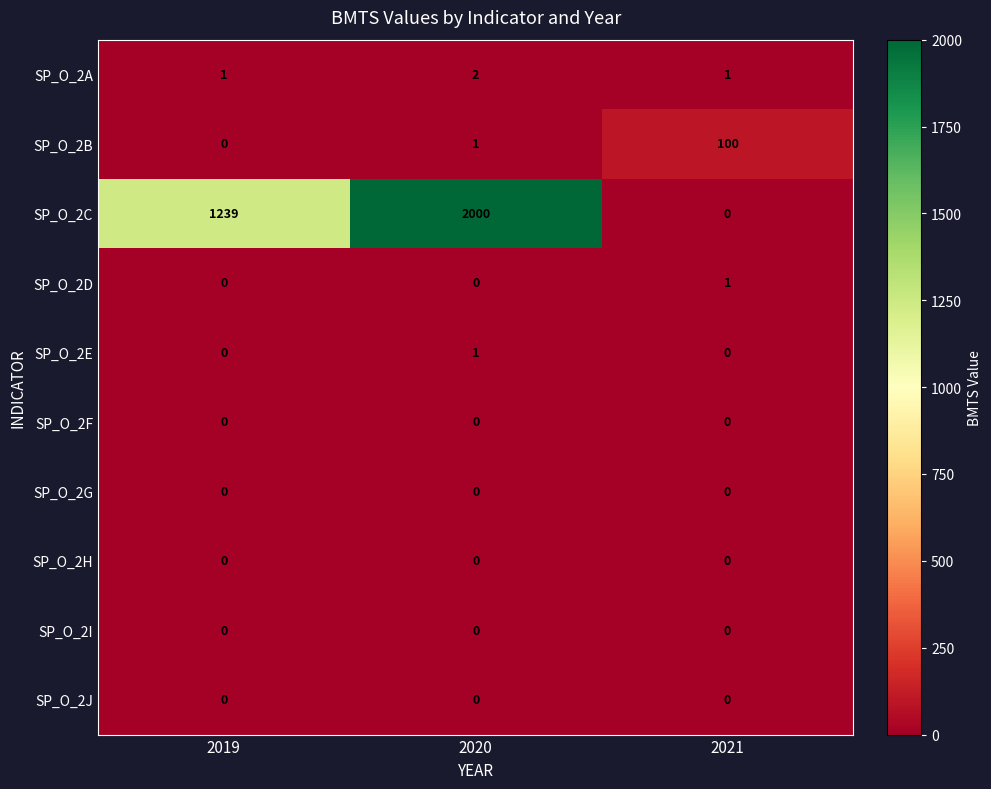

Reading left to right, transcribe all the data shown in this chart.

SP_O_2A: 2019=1	2020=2	2021=1
SP_O_2B: 2019=0	2020=1	2021=100
SP_O_2C: 2019=1239	2020=2000	2021=0
SP_O_2D: 2019=0	2020=0	2021=1
SP_O_2E: 2019=0	2020=1	2021=0
SP_O_2F: 2019=0	2020=0	2021=0
SP_O_2G: 2019=0	2020=0	2021=0
SP_O_2H: 2019=0	2020=0	2021=0
SP_O_2I: 2019=0	2020=0	2021=0
SP_O_2J: 2019=0	2020=0	2021=0